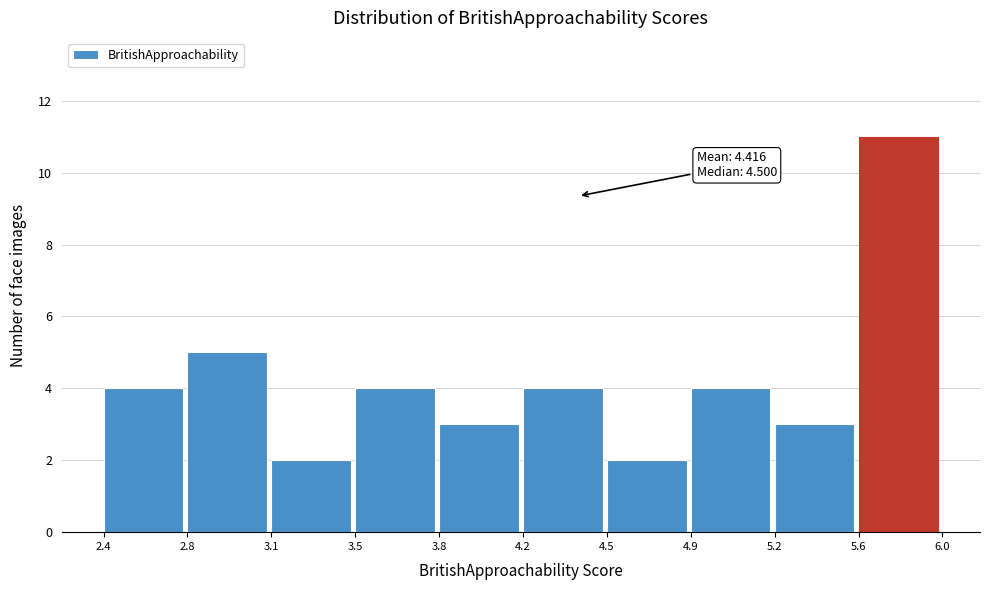

Reading left to right, transcribe all the data shown in this chart.

2.4=4	2.8=5	3.1=2	3.5=4	3.8=3	4.2=4	4.5=2	4.9=4	5.2=3	5.6=11